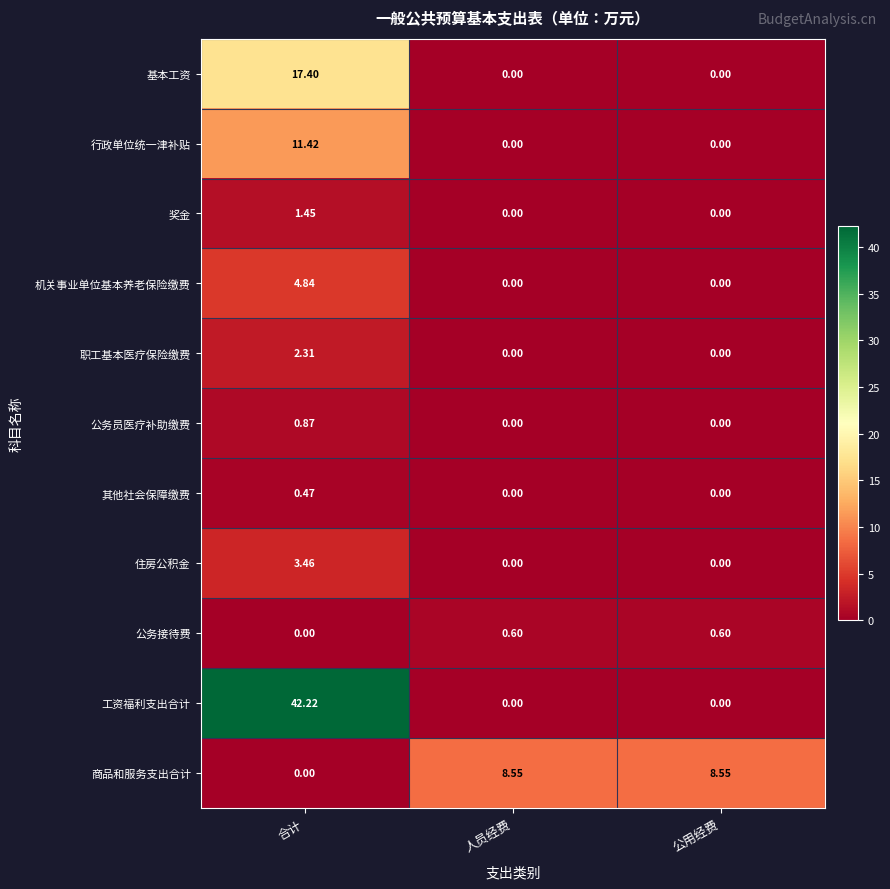

List the series in order of their peak value, highest first.

工资福利支出合计, 基本工资, 行政单位统一津补贴, 商品和服务支出合计, 机关事业单位基本养老保险缴费, 住房公积金, 职工基本医疗保险缴费, 奖金, 公务员医疗补助缴费, 公务接待费, 其他社会保障缴费